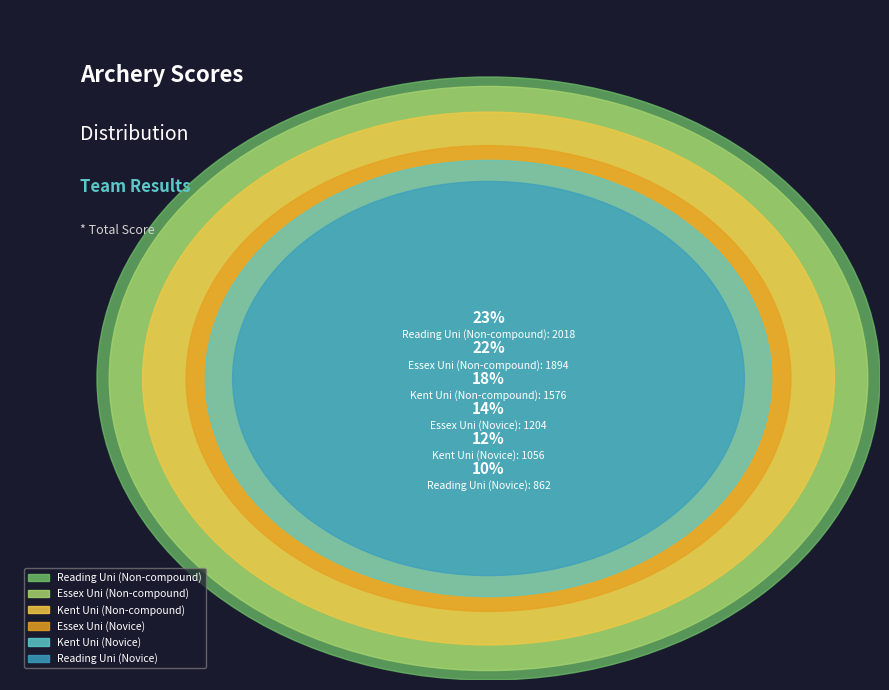

What is the largest slice in the pie chart?

Reading Uni (Non-compound)